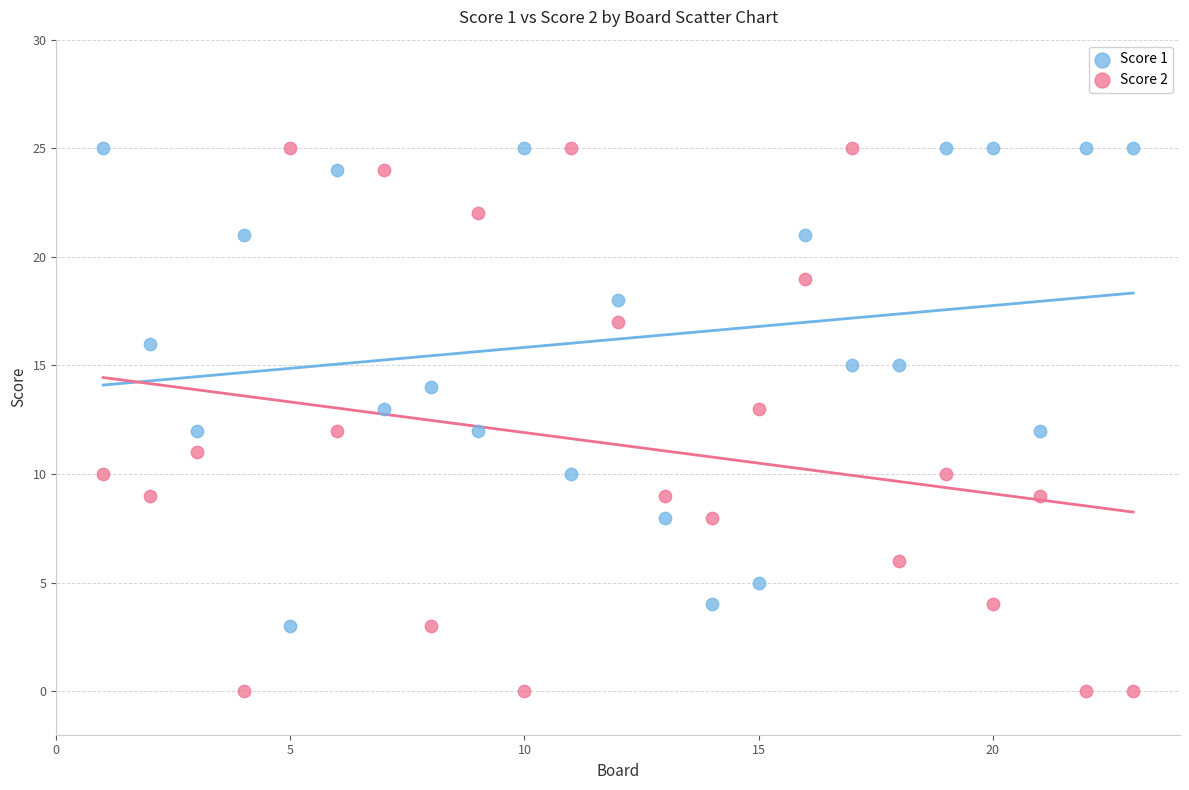

What are all the series names shown in the legend?

Score 1, Score 2